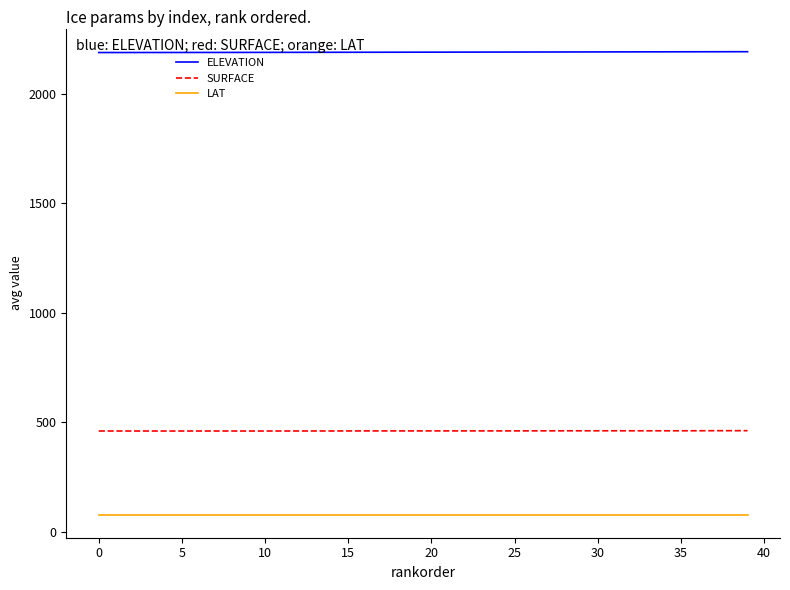

True or false: SURFACE and ELEVATION cross at least once.

False